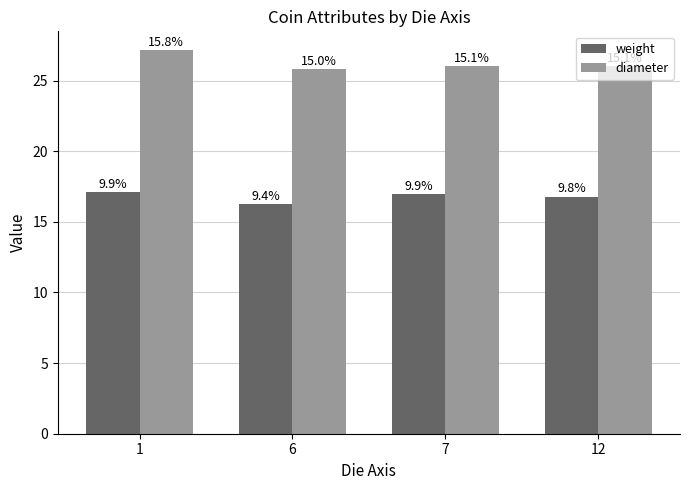

True or false: diameter has a value of 26.0 at 12.

True